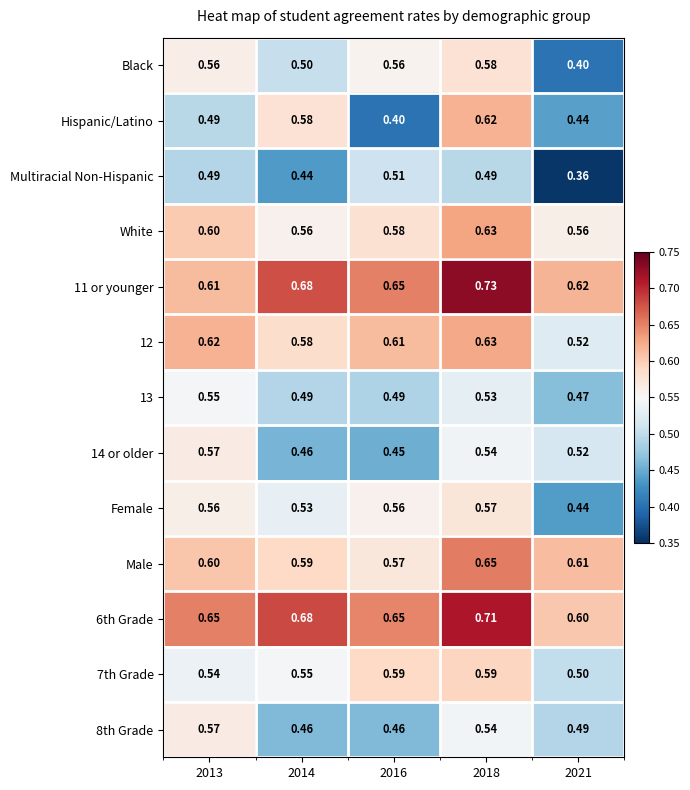

Is the value of 14 or older at 2018 greater than the value of 11 or younger at 2018?

No